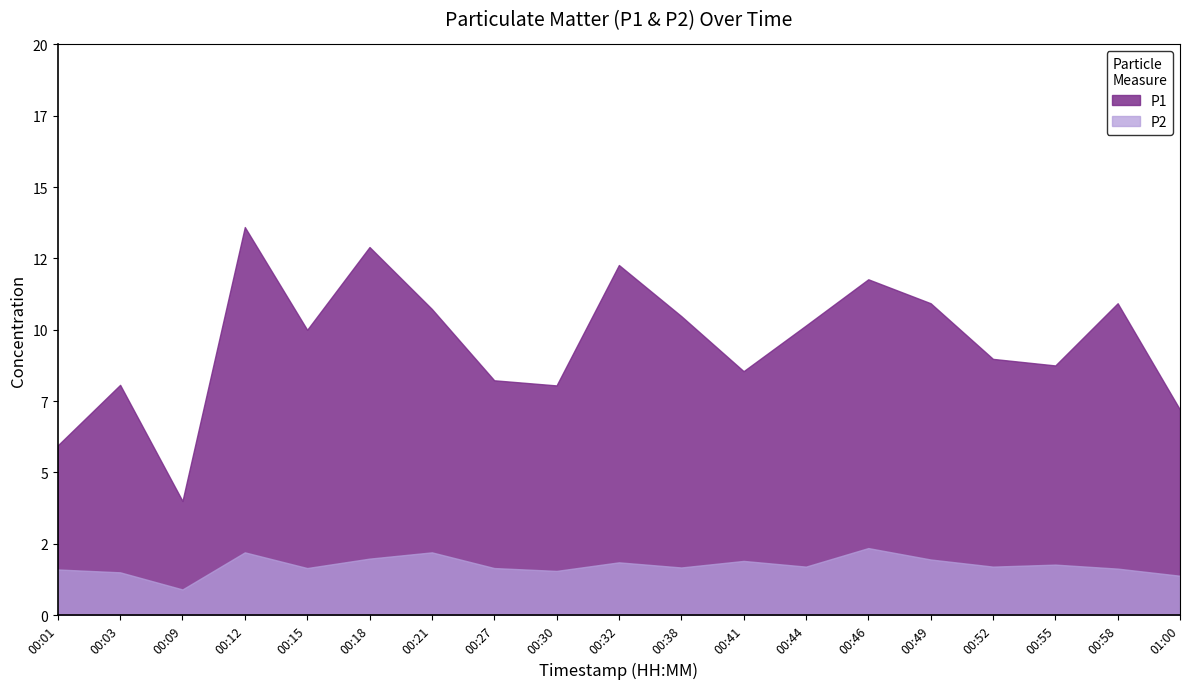

List the series in order of their peak value, highest first.

P1, P2